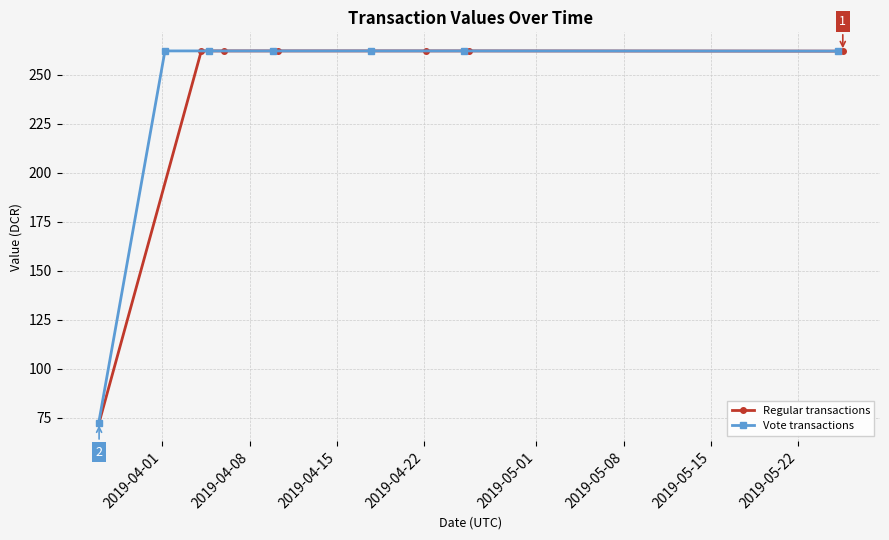

True or false: Regular transactions and Vote transactions intersect in this chart.

False